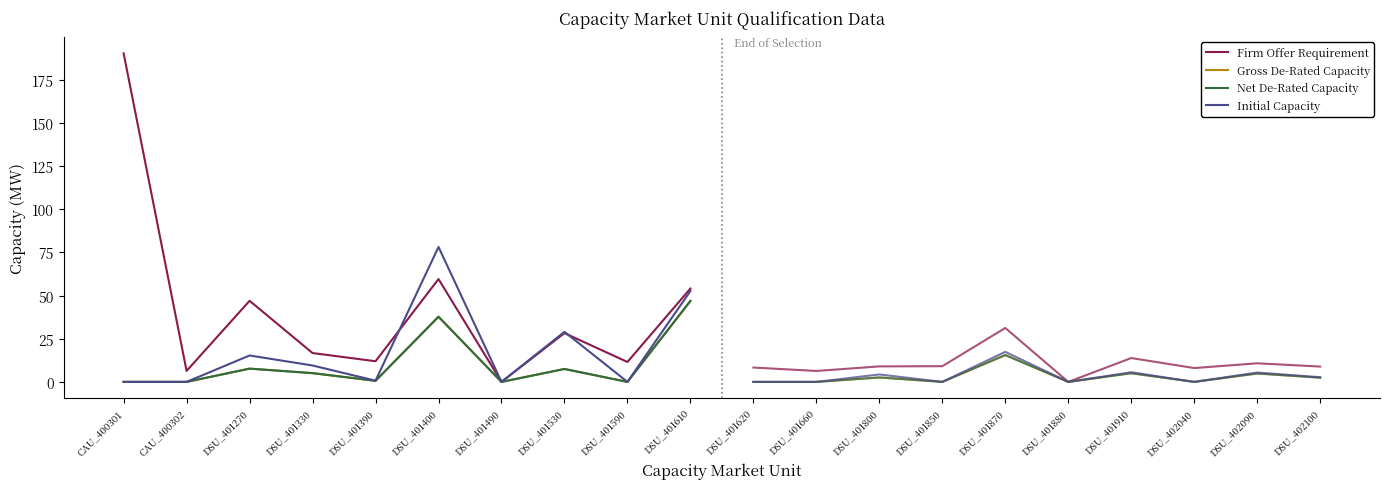

What is the label of the 5th point from the right?

DSU_401400